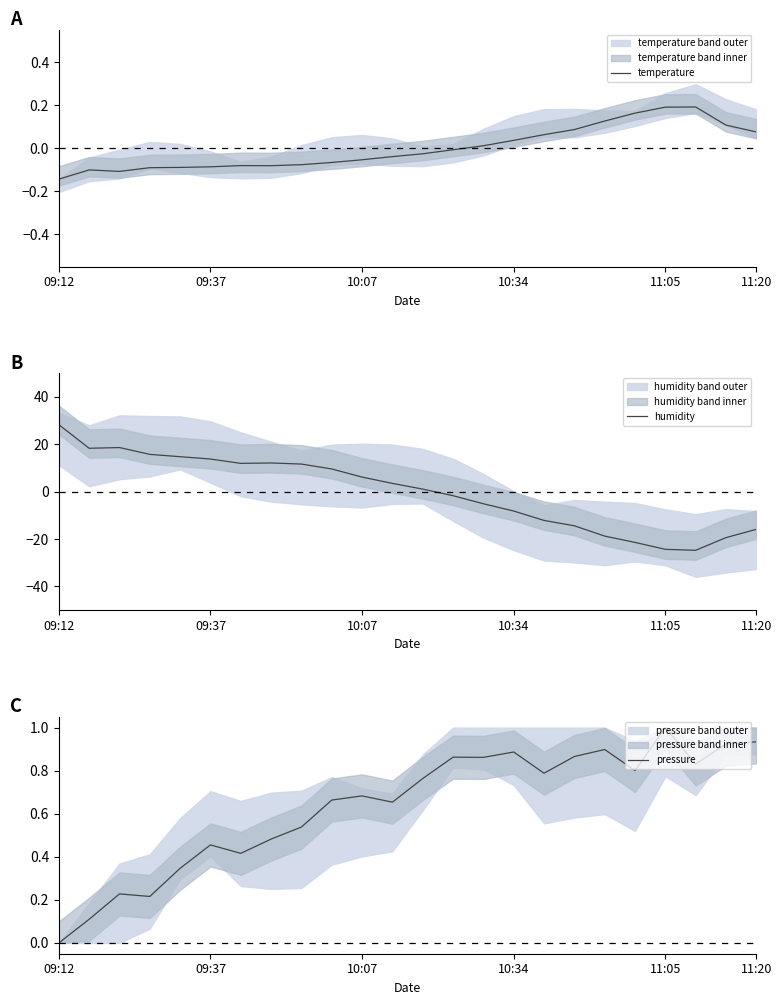

What is the difference between the second highest and second lowest values in the humidity series?

43.0